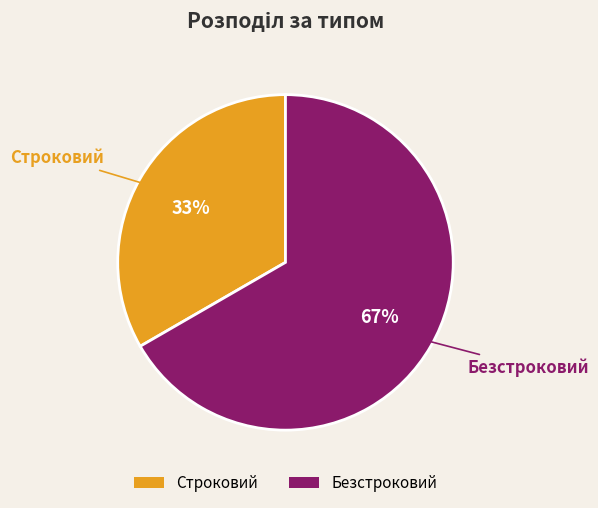

How many segments does this pie chart have?

2